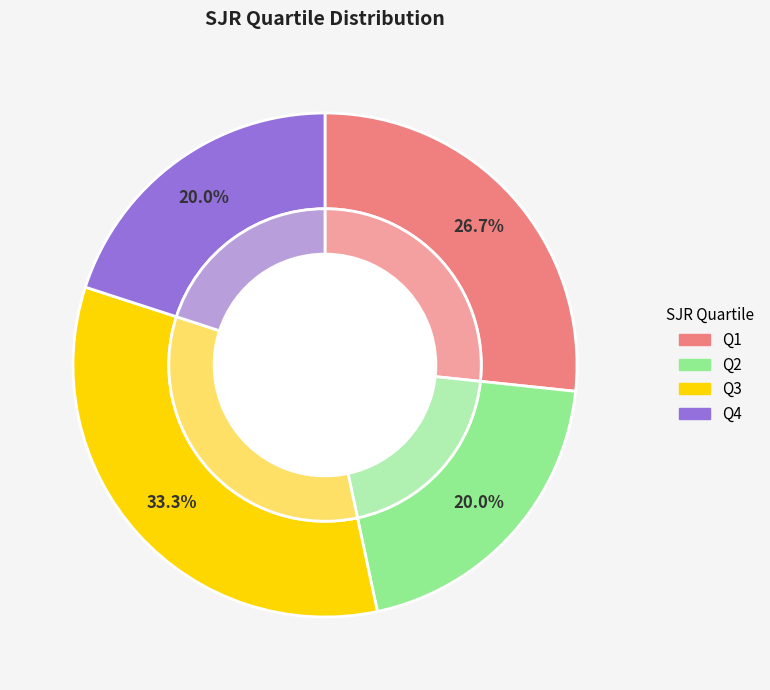

Between Q2 and Q3, which is larger?

Q3